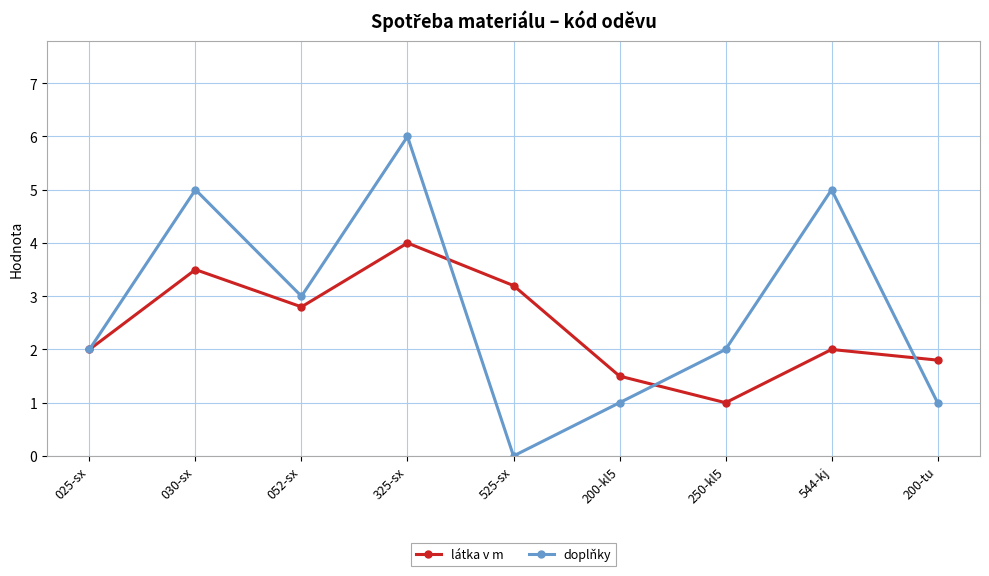

What is the sum of all doplňky values?

25.0